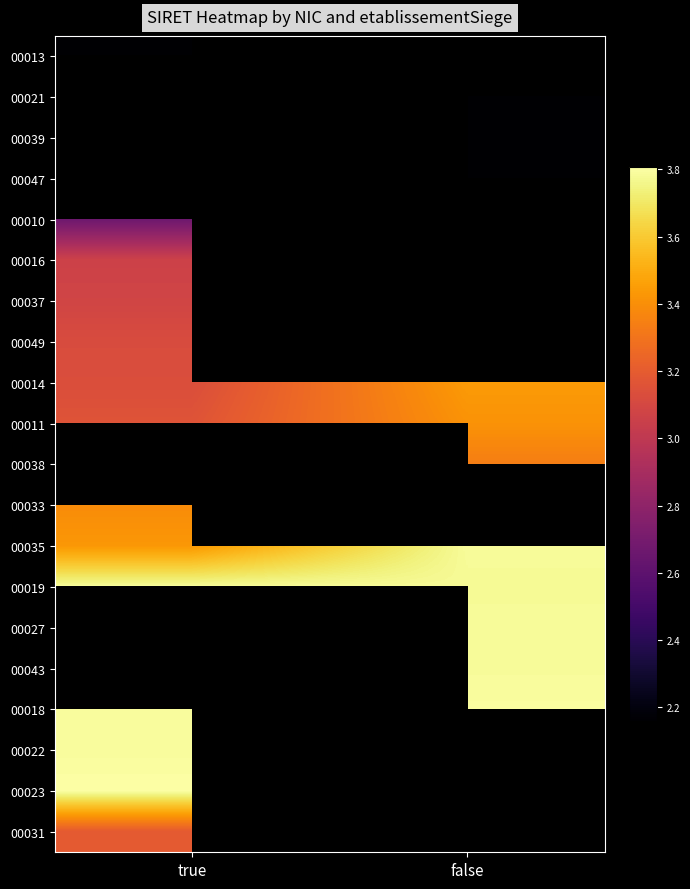

Which label corresponds to the largest value in the chart?

true